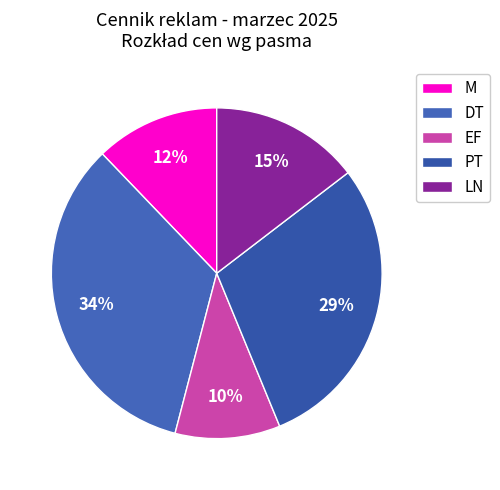

Which slice is the largest?

DT